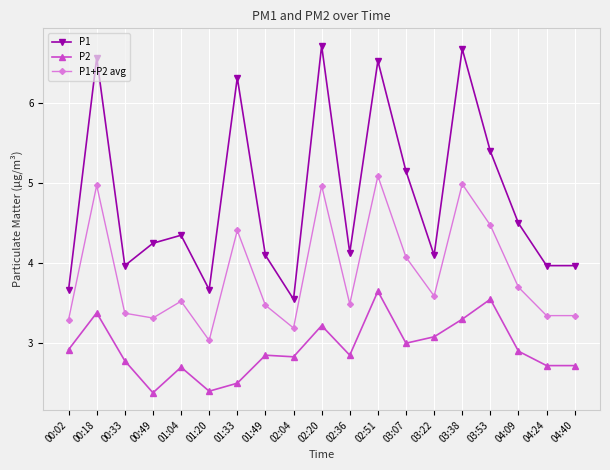

What is the minimum value for P2?

2.4